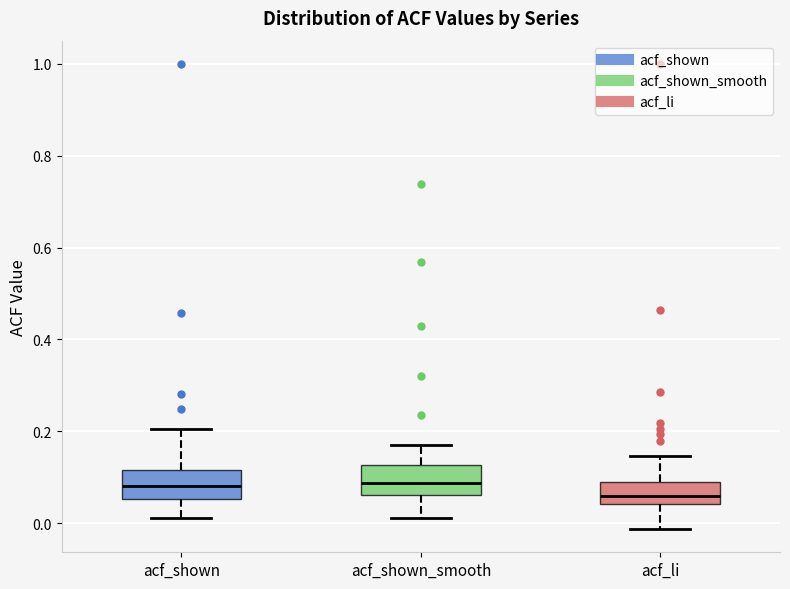

Reading left to right, read every box against the y-axis: the position of its median line, the range the box covers, and the ends of its whiskers. The values are not printed on the chart, so give them approximately, as read against the axis.

acf_shown: median 0.08, box 0.06 to 0.12, whiskers 0.02 to 0.20
acf_shown_smooth: median 0.08, box 0.06 to 0.12, whiskers 0.02 to 0.18
acf_li: median 0.06, box 0.04 to 0.10, whiskers -0.02 to 0.14